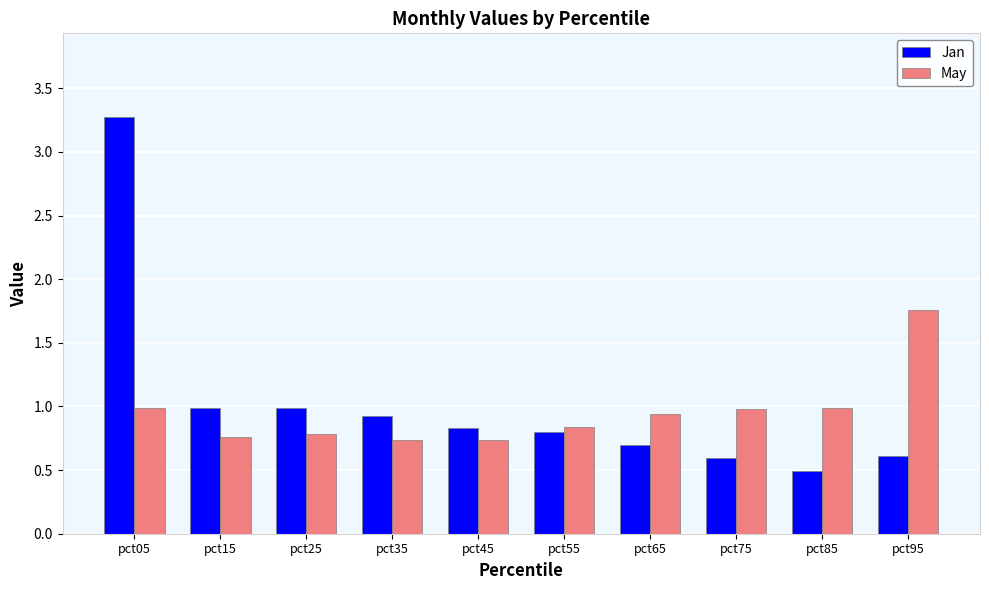

What is the maximum value for Jan?

3.3